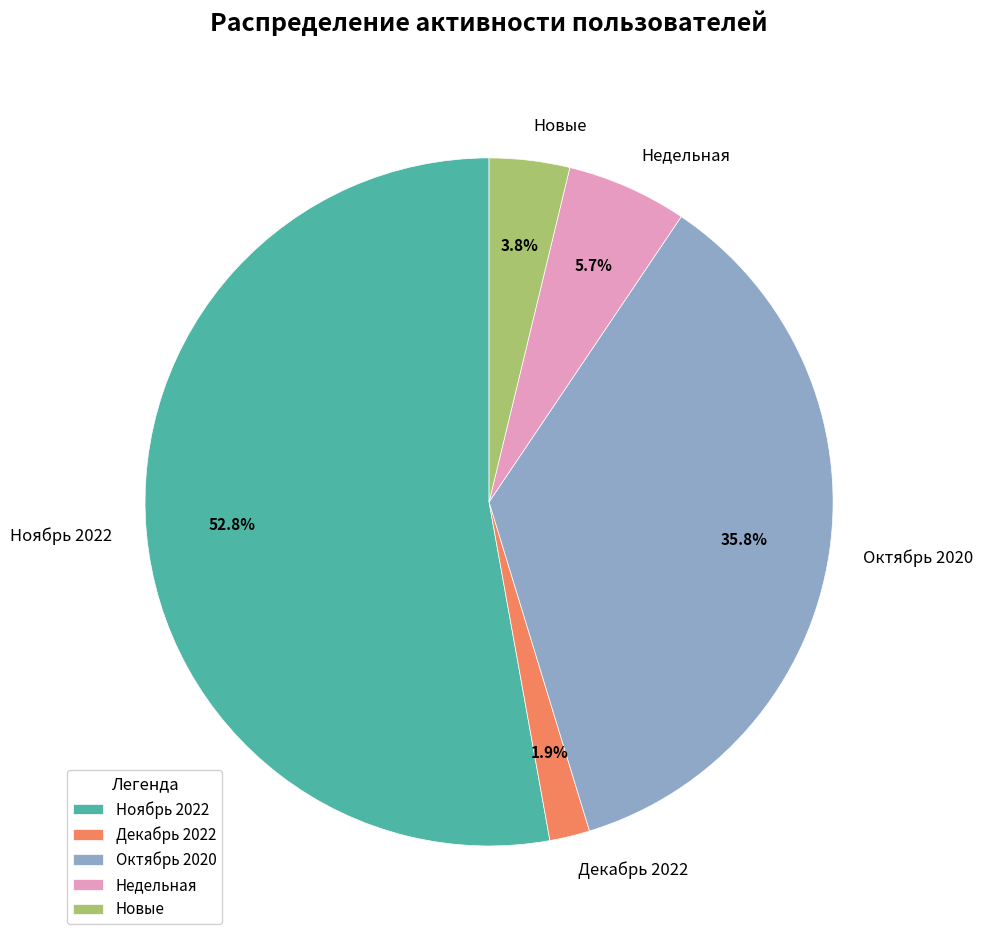

Rank the categories by value from highest to lowest.

Ноябрь 2022, Октябрь 2020, Недельная, Новые, Декабрь 2022